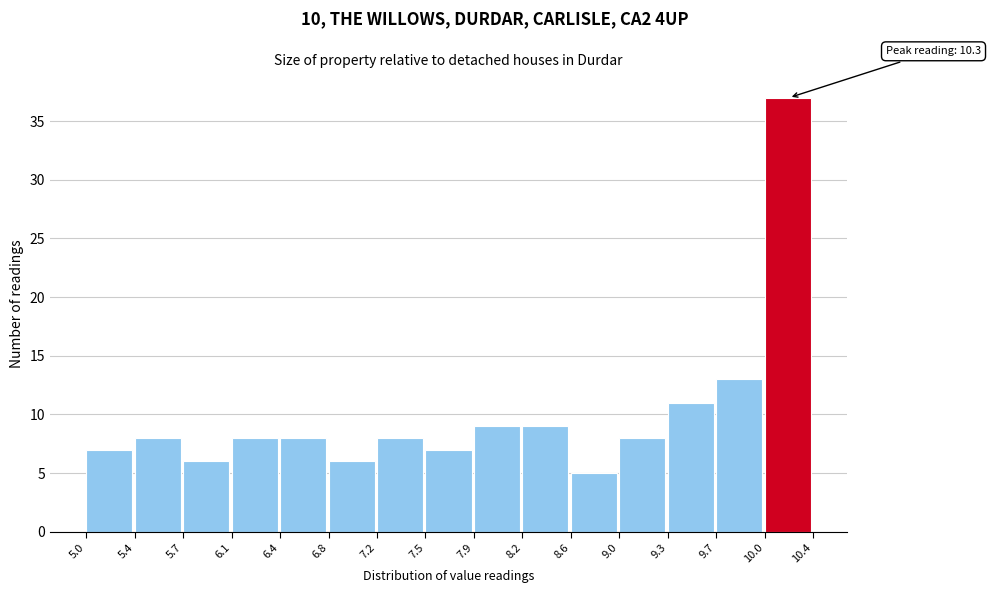

Which range on the x-axis has the tallest bar?

10.0 to 10.4